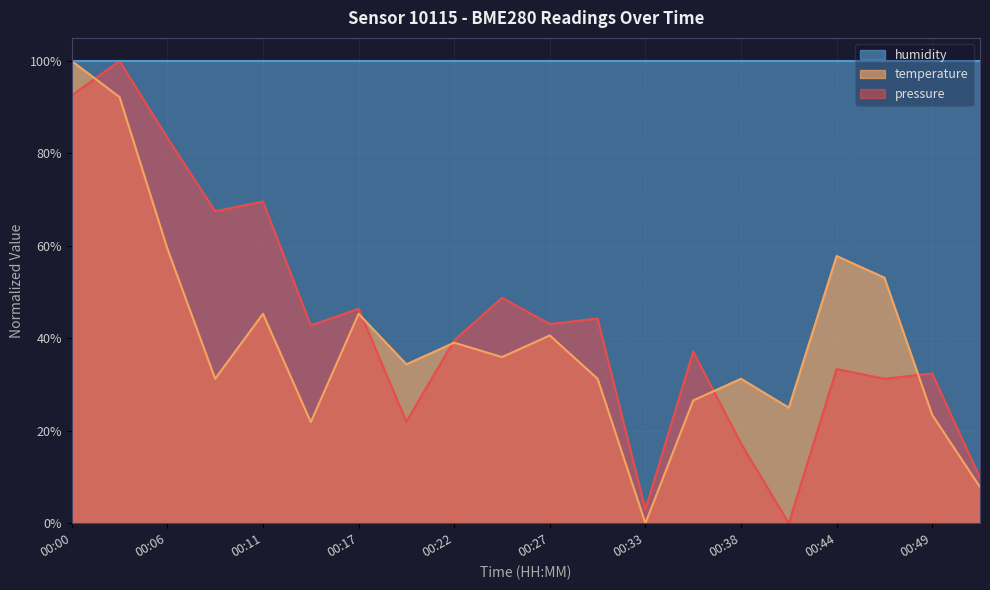

List the labels in order of temperature value, largest first.

00:00, 00:03, 00:06, 00:44, 00:47, 00:11, 00:17, 00:27, 00:22, 00:25, 00:19, 00:08, 00:30, 00:38, 00:36, 00:41, 00:49, 00:14, 00:52, 00:33